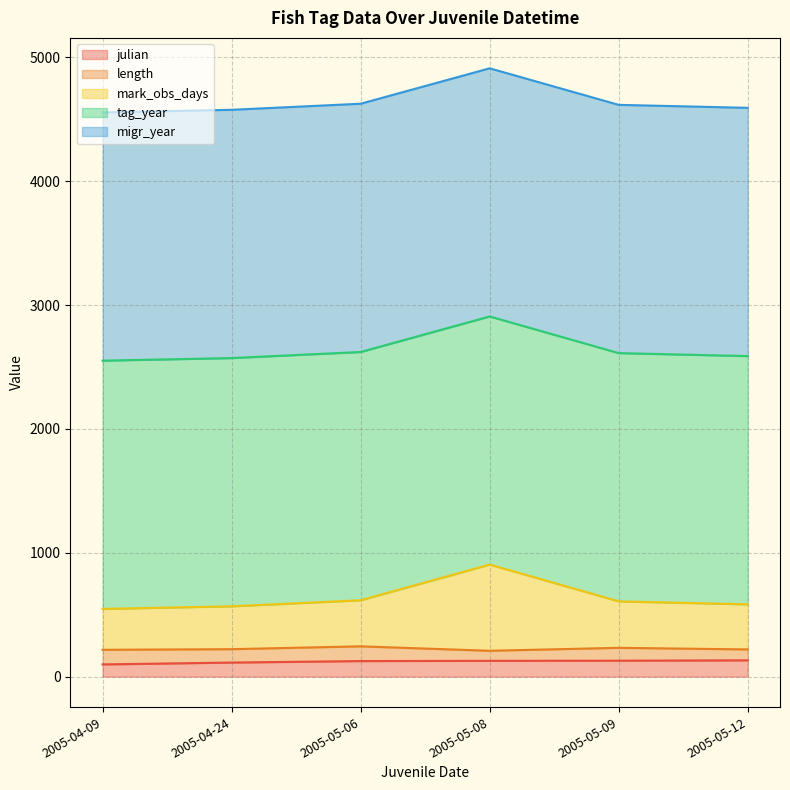

What position from the left is 2005-05-08?

4